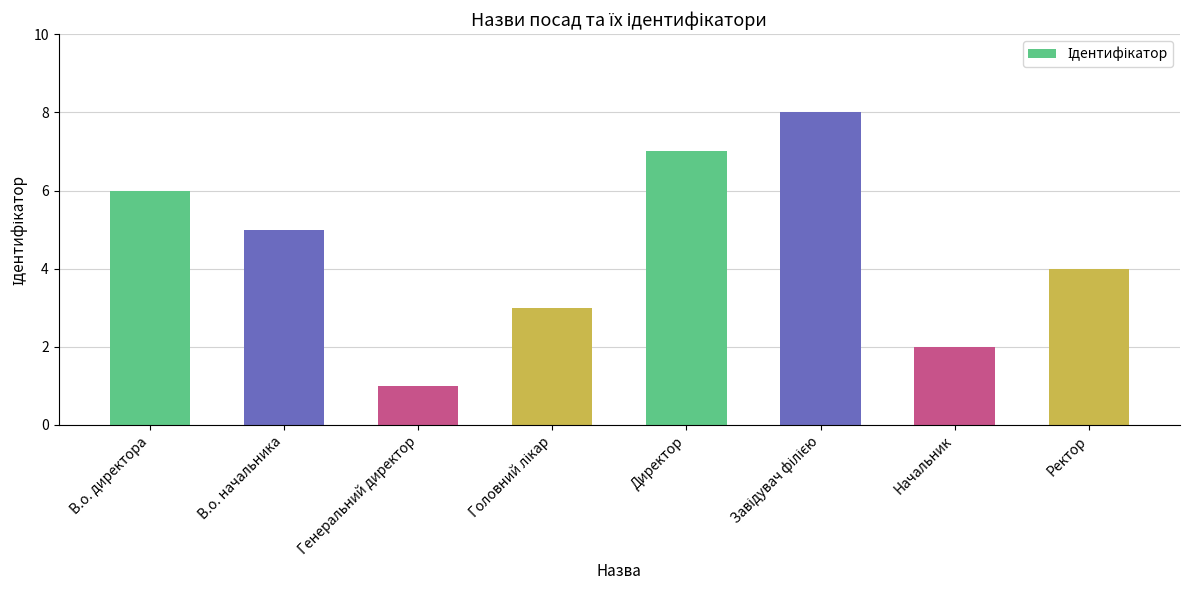

Reading left to right, what are all the values shown in this chart?

6	5	1	3	7	8	2	4